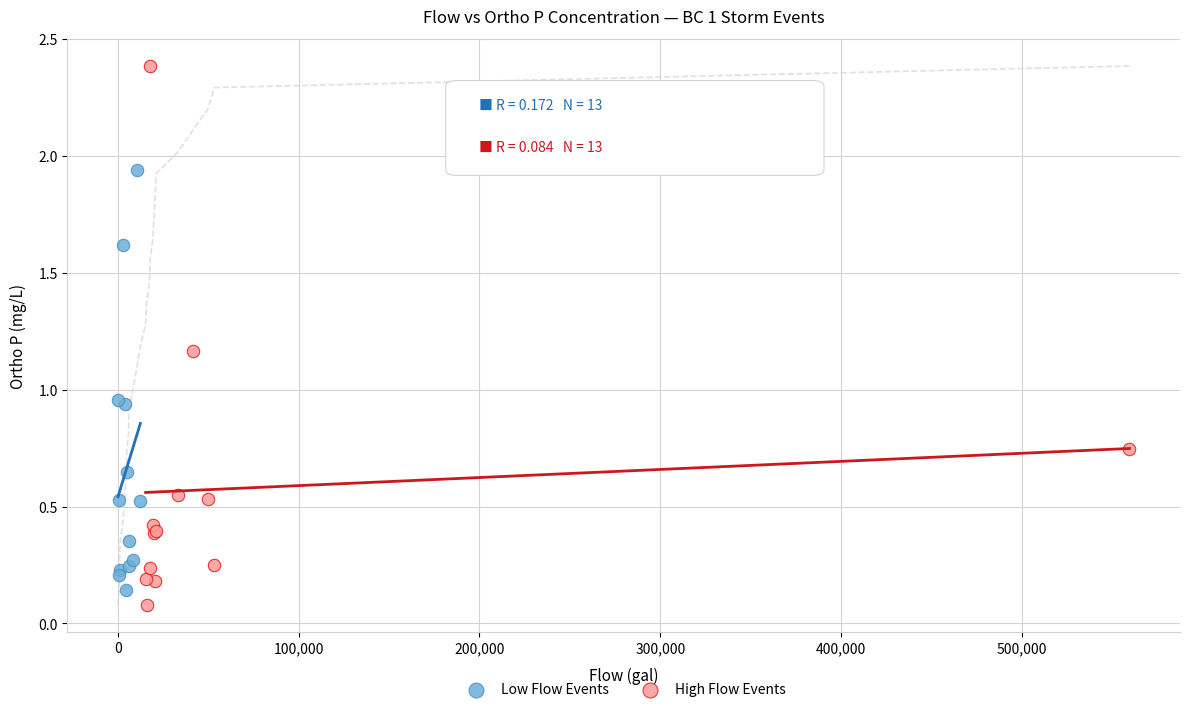

Which series contains the highest Y value?

High Flow Events